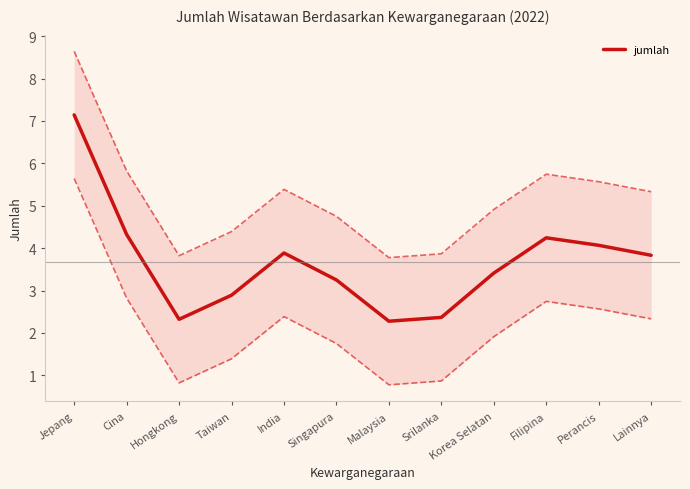

What is the greatest value displayed?

7.1